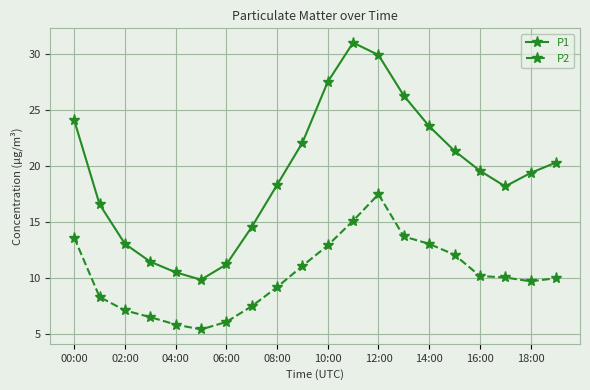

What is the difference between the maximum and minimum values in the P1 series?

21.2